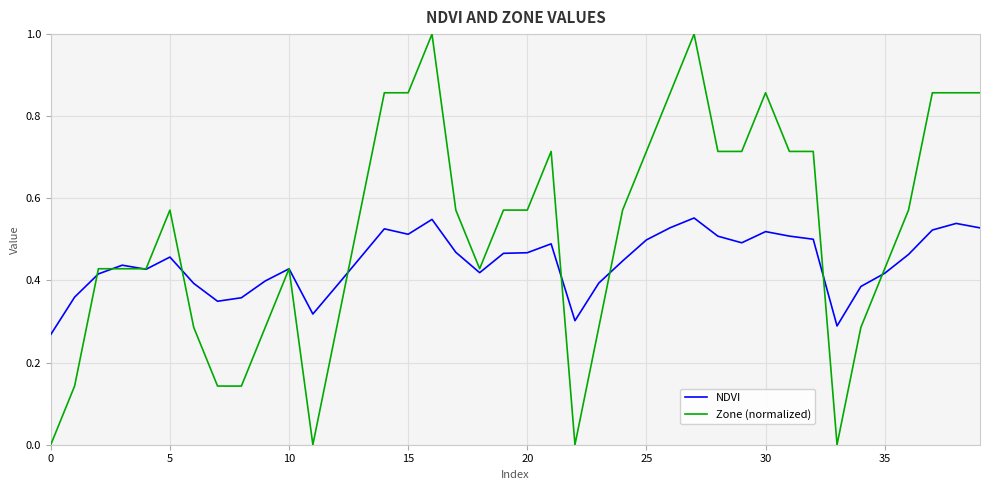

What is the maximum value shown in the chart?

1.0